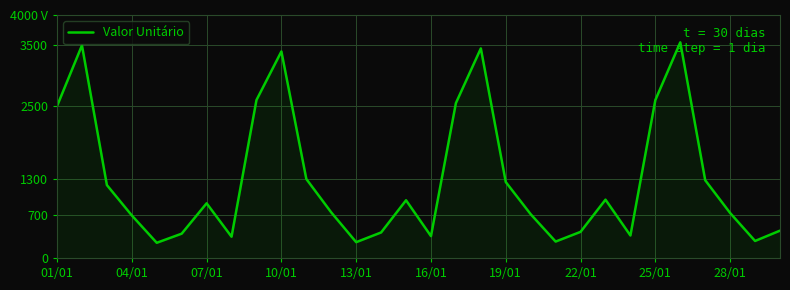

Is this an area chart (filled region under the line)?

Yes